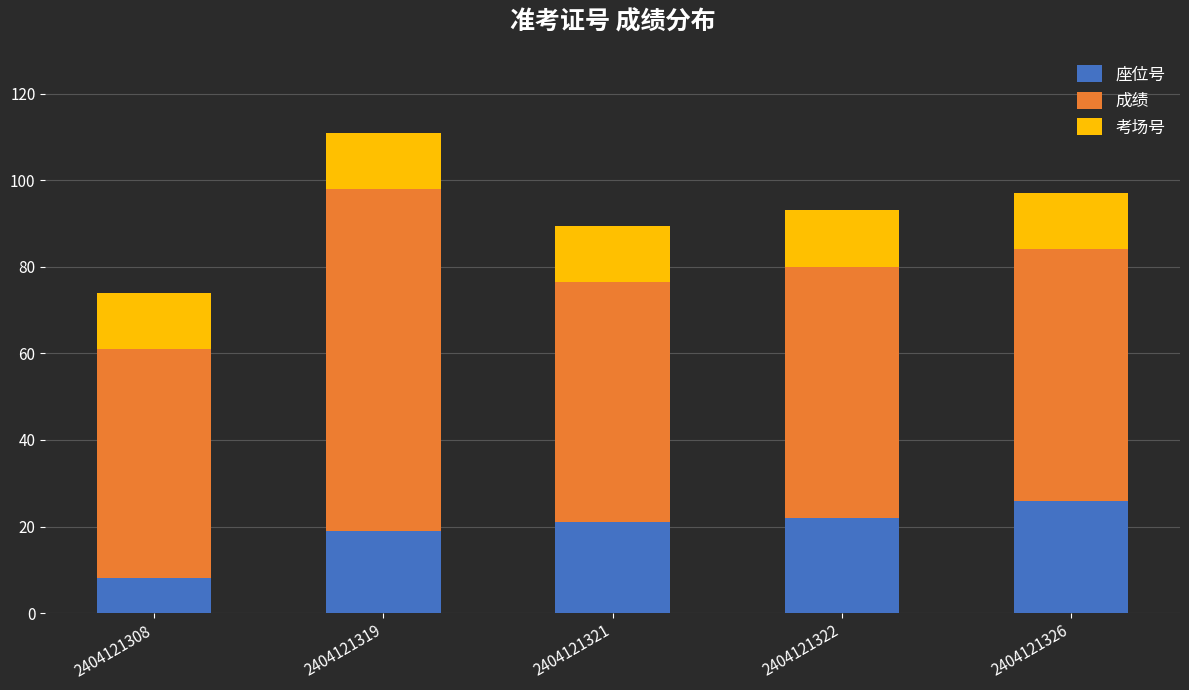

The 座位号 series shows 33.6 at 2404121319. True or false?

False